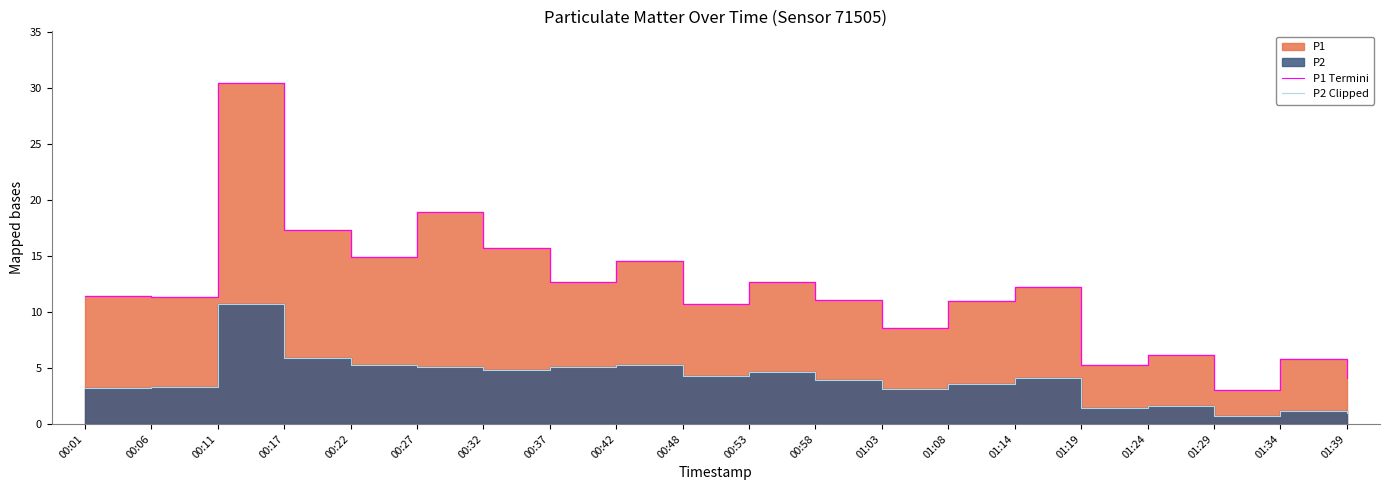

What position from the right is 01:03?

8